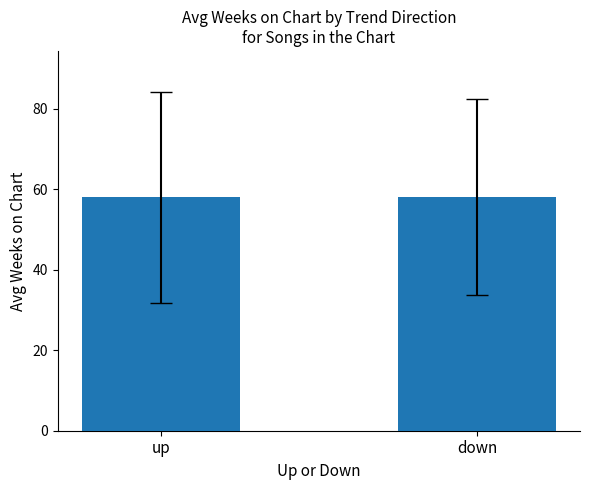

How many bars are there in total?

2